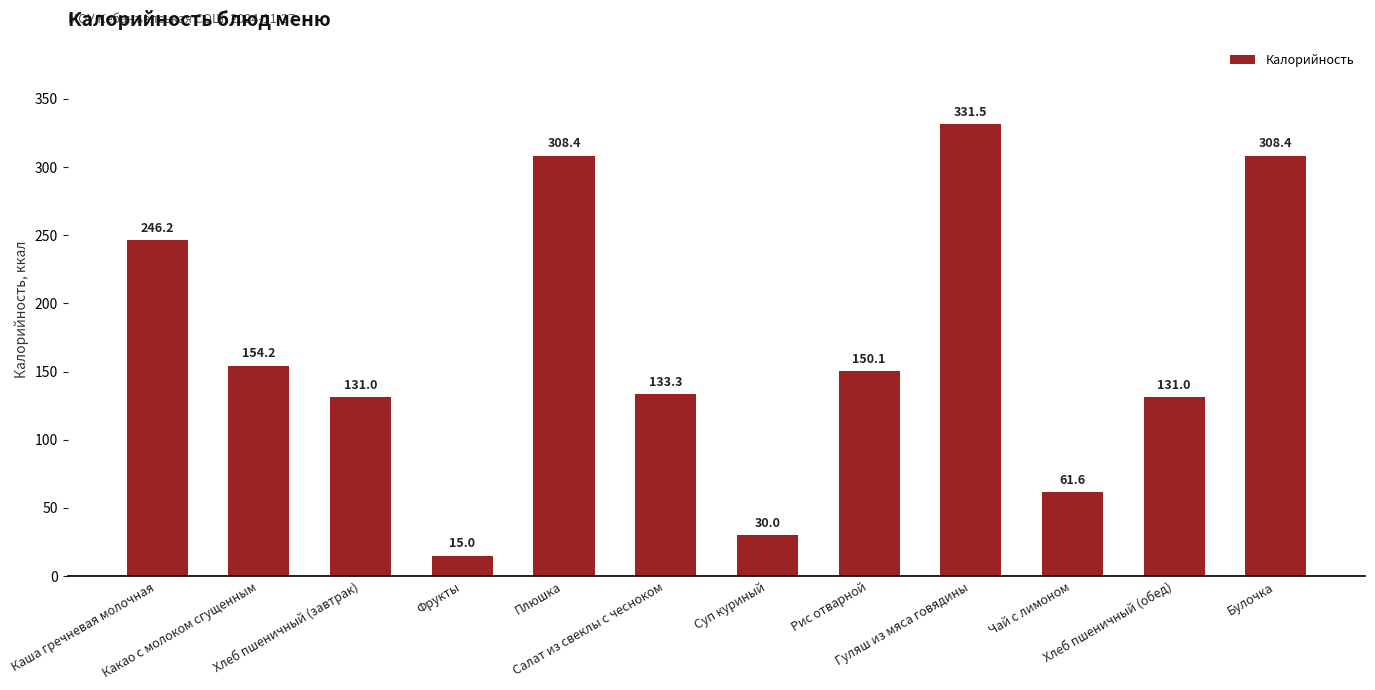

How many bars are there in total?

12